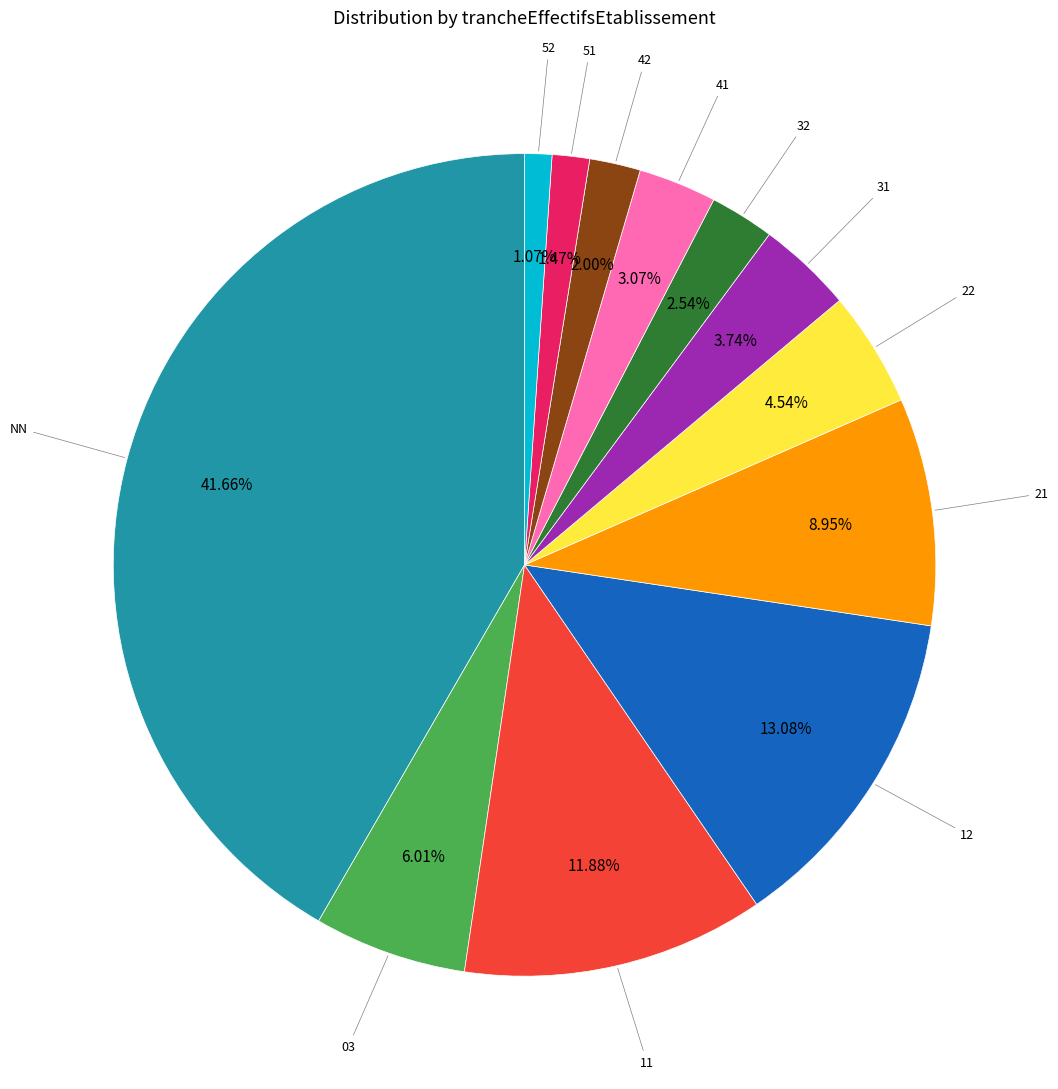

Is there a majority slice in this chart?

No